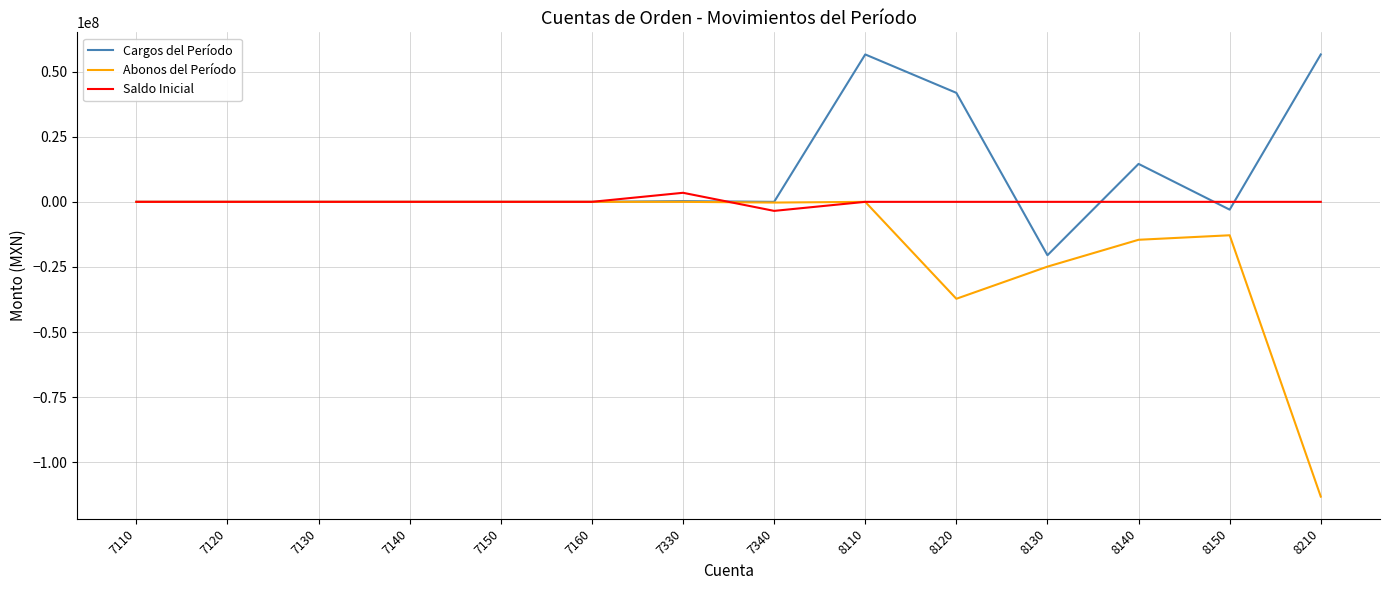

List the series in order of their overall mean, lowest first.

Abonos del Período, Saldo Inicial, Cargos del Período